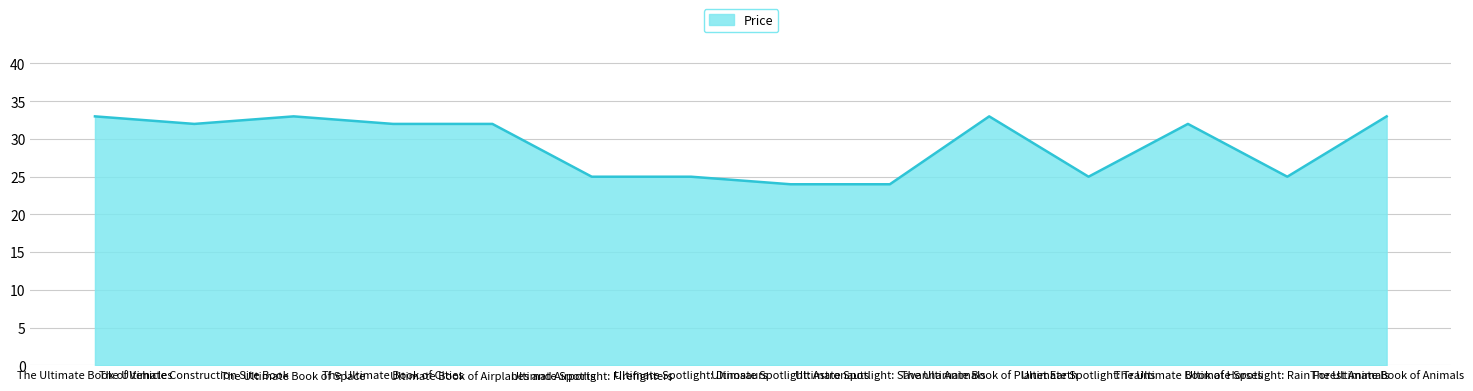

Where is the first local maximum?

The Ultimate Book of Space